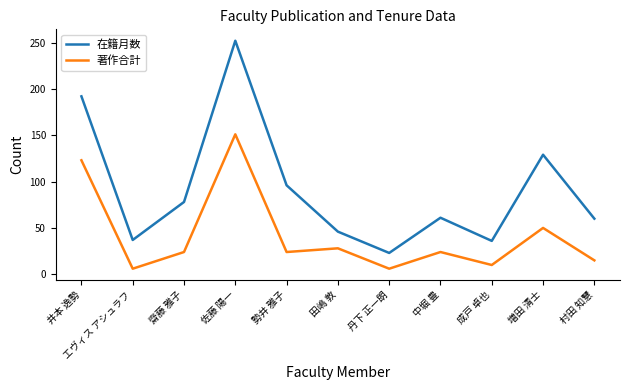

What are all the series names shown in the legend?

在籍月数, 著作合計